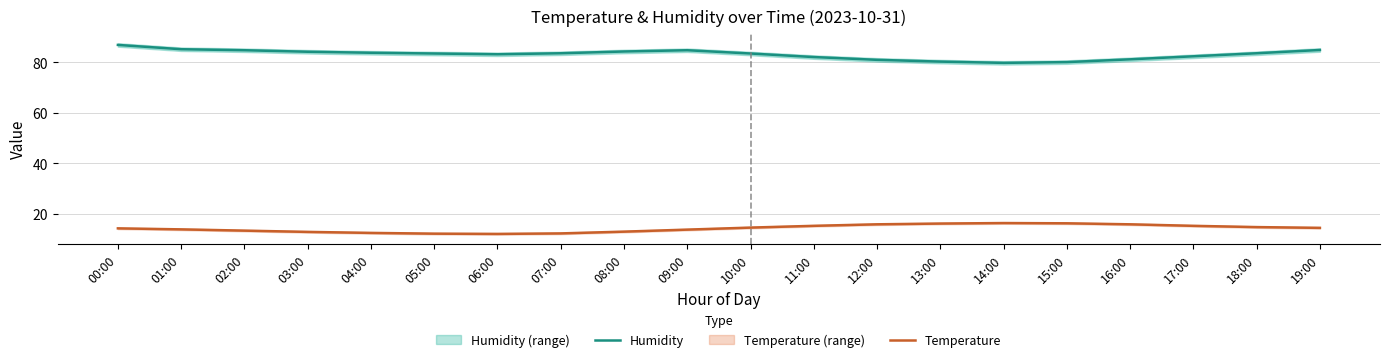

True or false: Temperature and Humidity cross at least once.

False